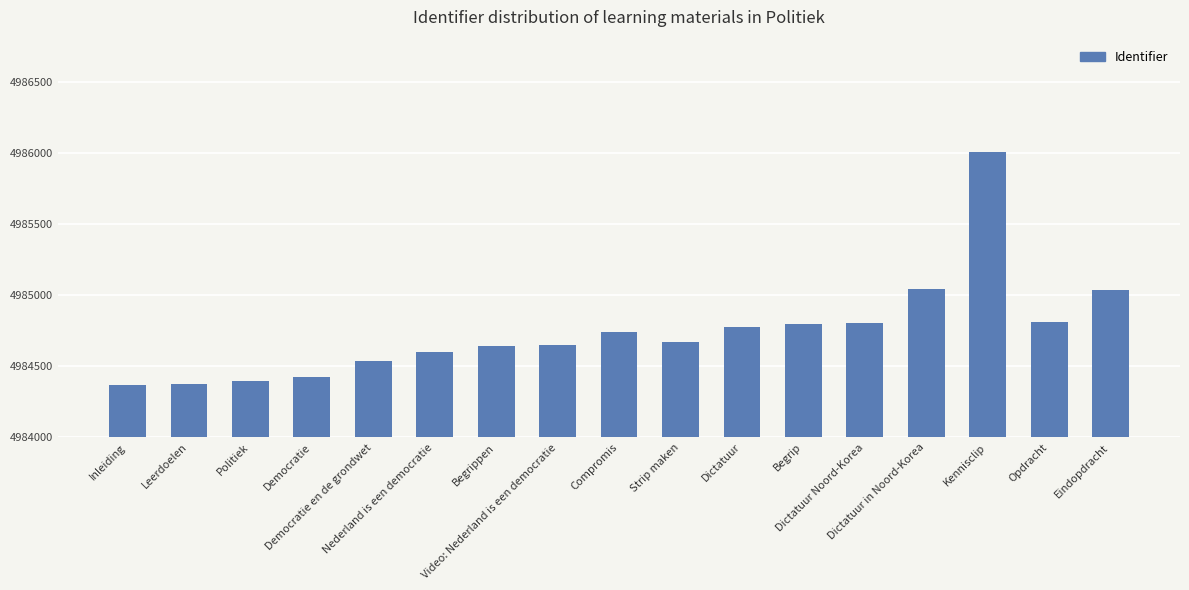

What position from the right is Begrip?

6